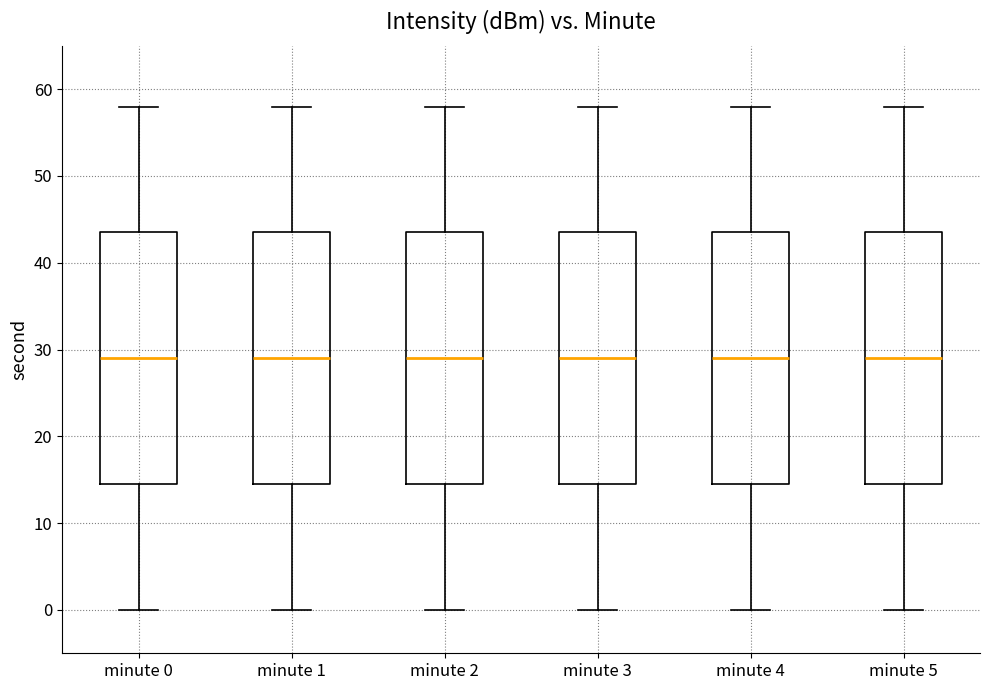

Reading left to right, transcribe this box plot: for each box, give where its median line is, the range the box spans, and where its two whiskers end, as read against the y-axis. The values are not printed on the chart, so give them approximately, as read against the axis.

minute 0: median 29, box 15 to 44, whiskers 0 to 58
minute 1: median 29, box 15 to 44, whiskers 0 to 58
minute 2: median 29, box 15 to 44, whiskers 0 to 58
minute 3: median 29, box 15 to 44, whiskers 0 to 58
minute 4: median 29, box 15 to 44, whiskers 0 to 58
minute 5: median 29, box 15 to 44, whiskers 0 to 58